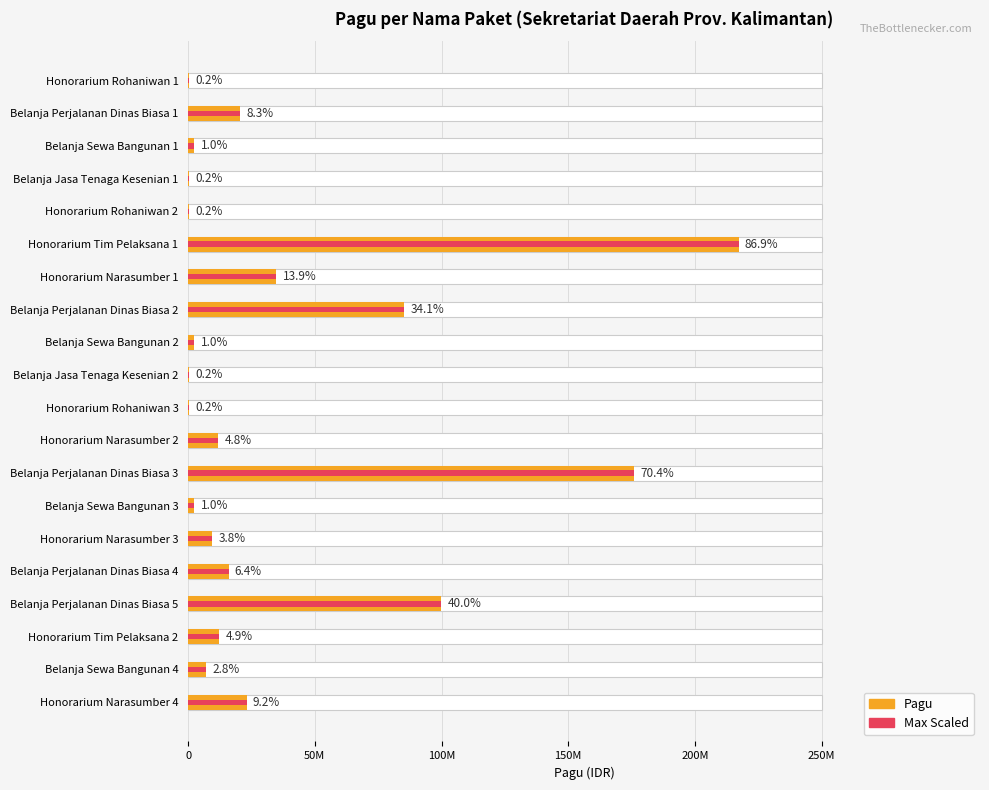

What is the difference between the maximum and minimum values?

216800000